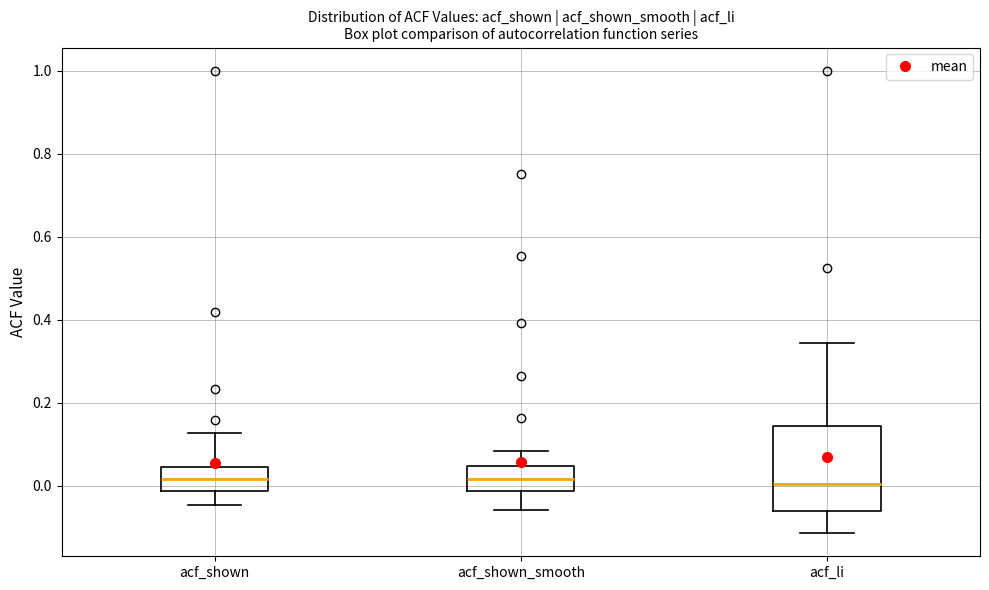

Reading left to right, read every box against the y-axis: the position of its median line, the range the box covers, and the ends of its whiskers. The values are not printed on the chart, so give them approximately, as read against the axis.

acf_shown: median 0.02, box -0.02 to 0.04, whiskers -0.04 to 0.12
acf_shown_smooth: median 0.02, box -0.02 to 0.04, whiskers -0.06 to 0.08
acf_li: median 0.00, box -0.06 to 0.14, whiskers -0.12 to 0.34